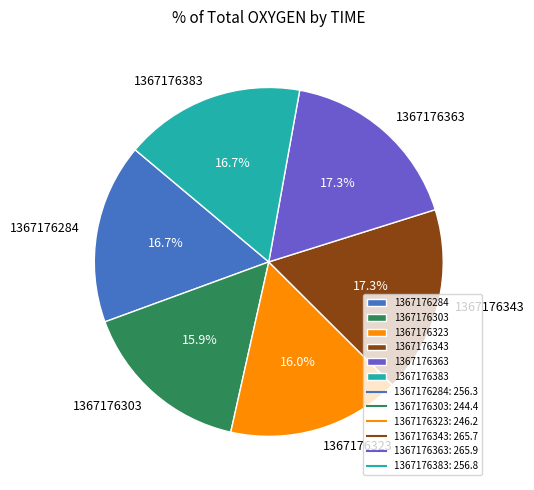

To the nearest percent, what is the difference between the largest and smallest slice percentages?

1%